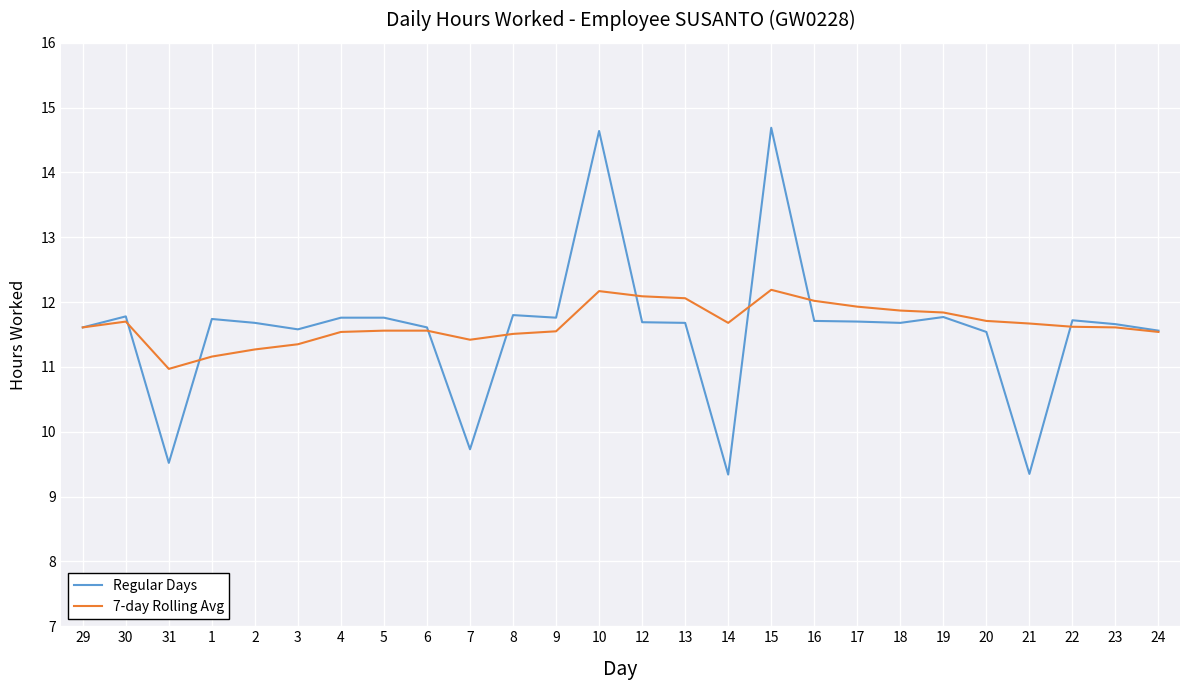

Which series has the widest spread of values?

Regular Days